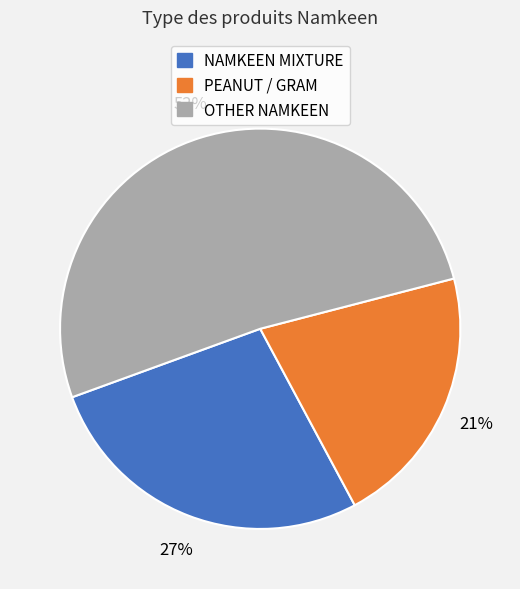

How many segments does this pie chart have?

3